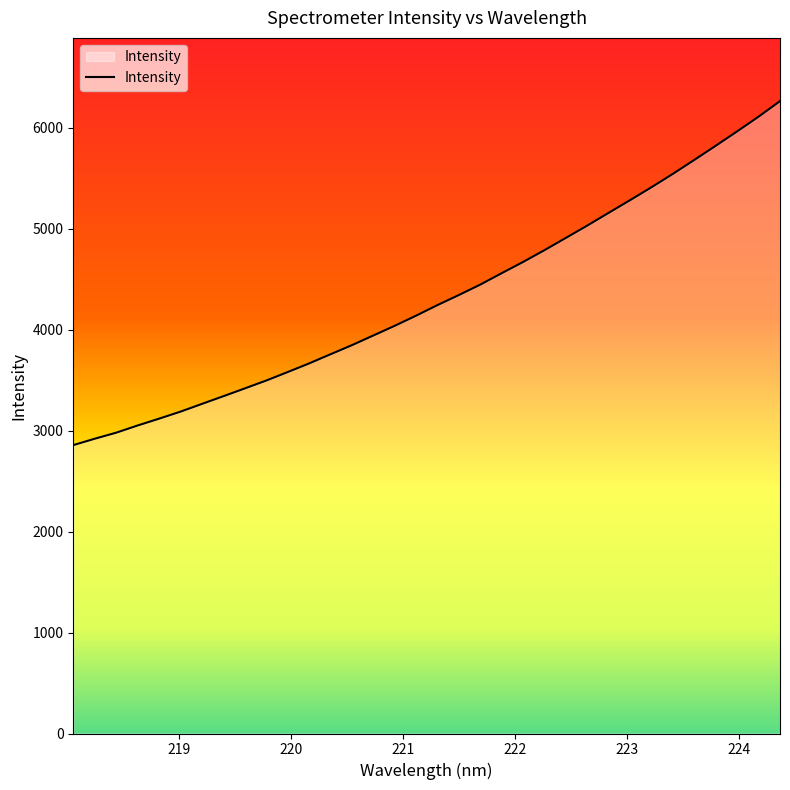

What is the difference between the maximum and minimum values?

3407.7